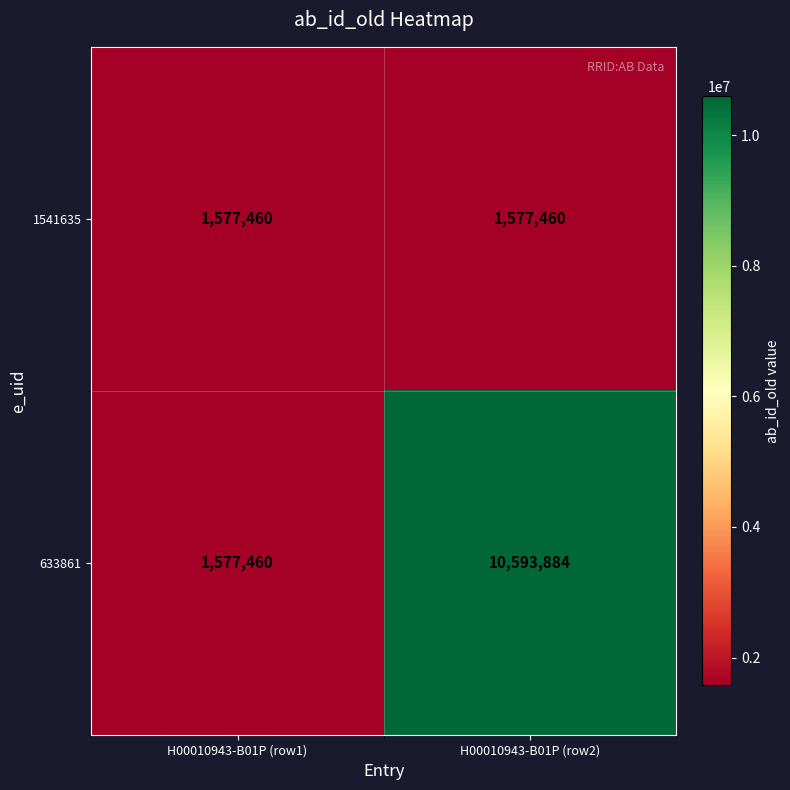

Is the value of 633861 at H00010943-B01P (row2) greater than the value of 1541635 at H00010943-B01P (row1)?

Yes